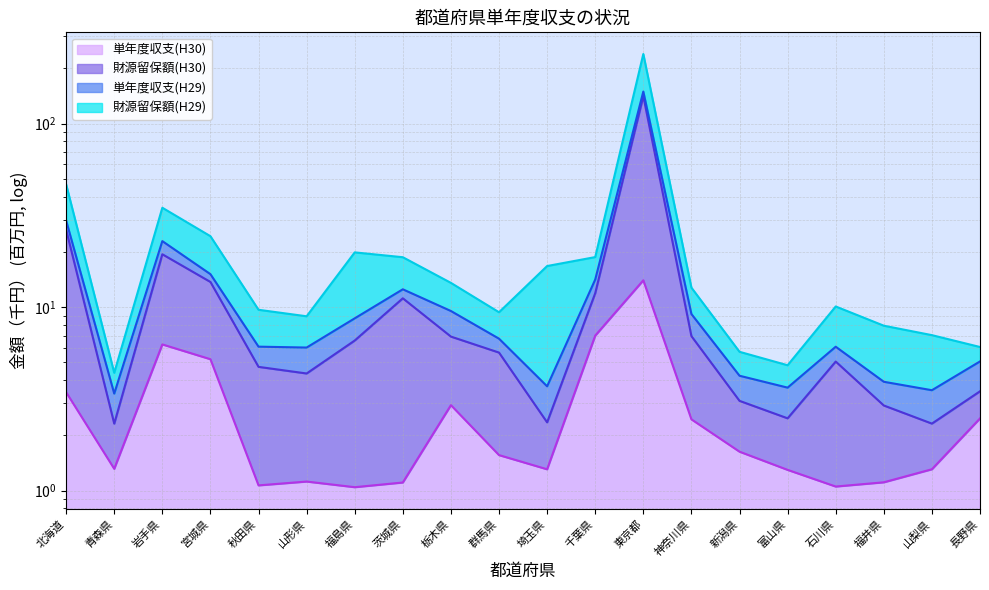

What is the greatest value displayed?

239.8